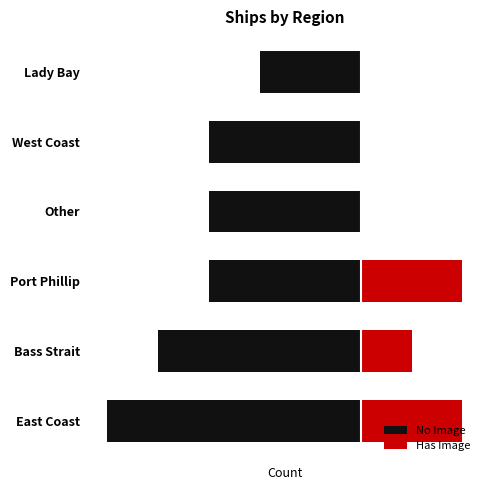

What is the sum of the Has Image values at Other and East Coast?

2